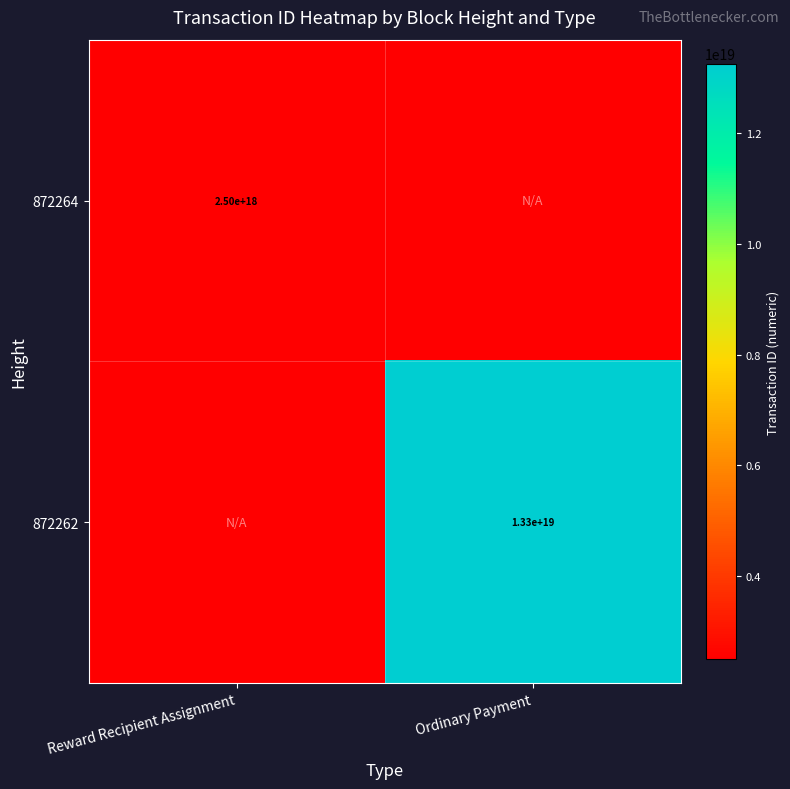

The 872262 series shows 5157858600115755008 at Ordinary Payment. True or false?

False